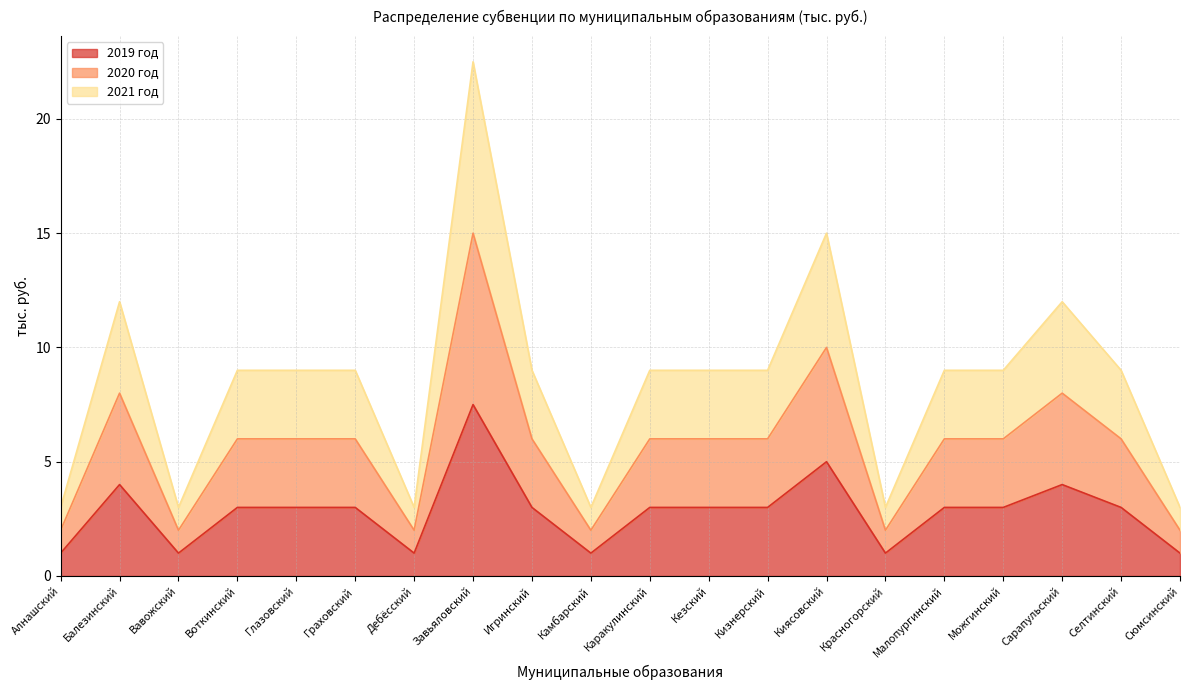

List the series in order of their overall mean, highest first.

2021 год, 2020 год, 2019 год